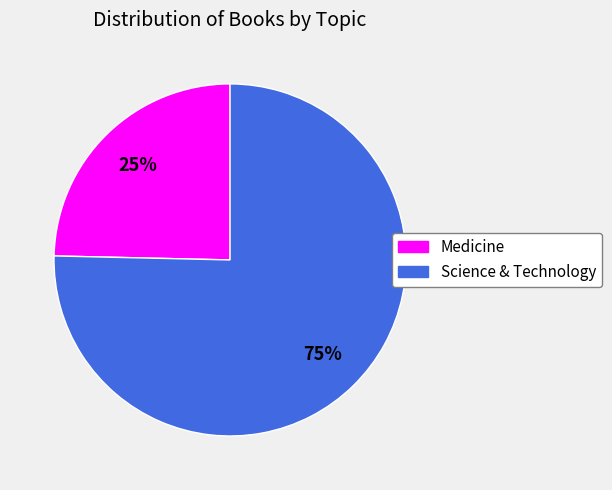

Is it true that Medicine is 25% of the pie?

True